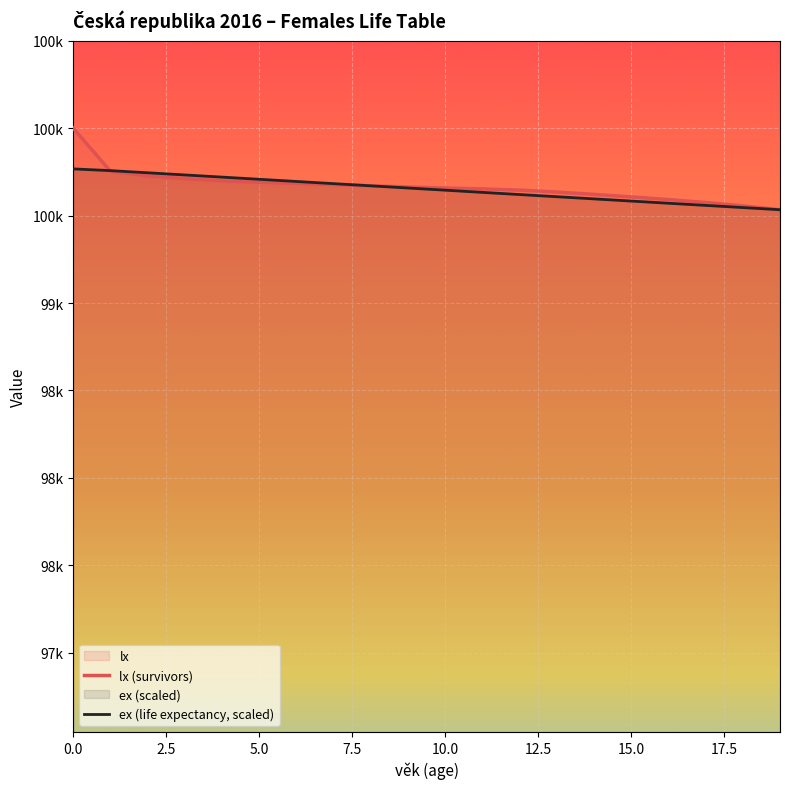

Between which two adjacent categories do ex (life expectancy, scaled) and lx (survivors) first intersect?

0.0 and 2.5